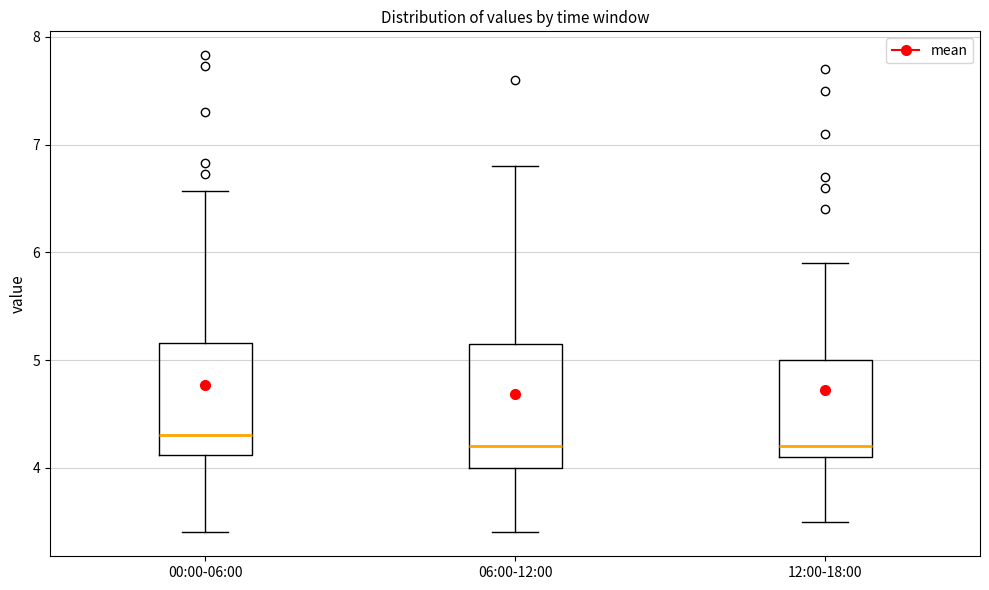

Comparing the boxes themselves (not the whiskers), which one is the tallest?

06:00-12:00